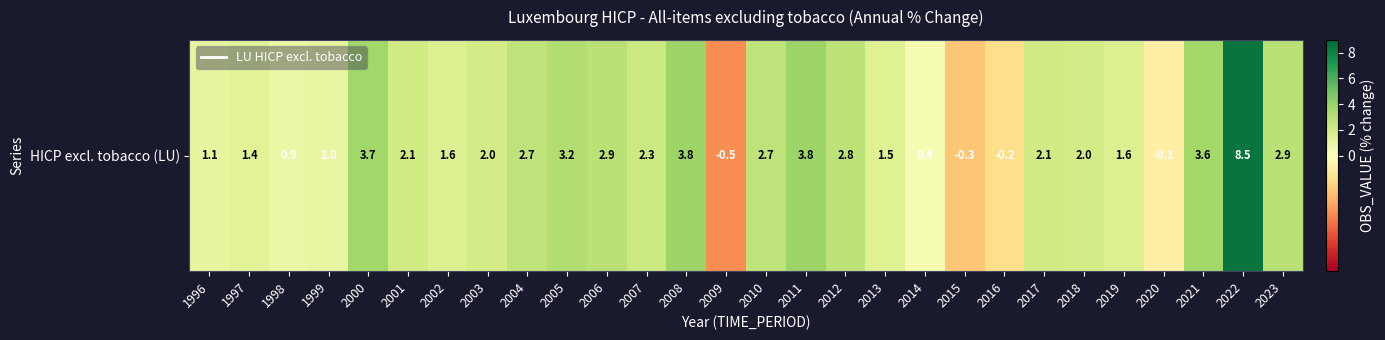

What is the smallest value displayed?

-0.5